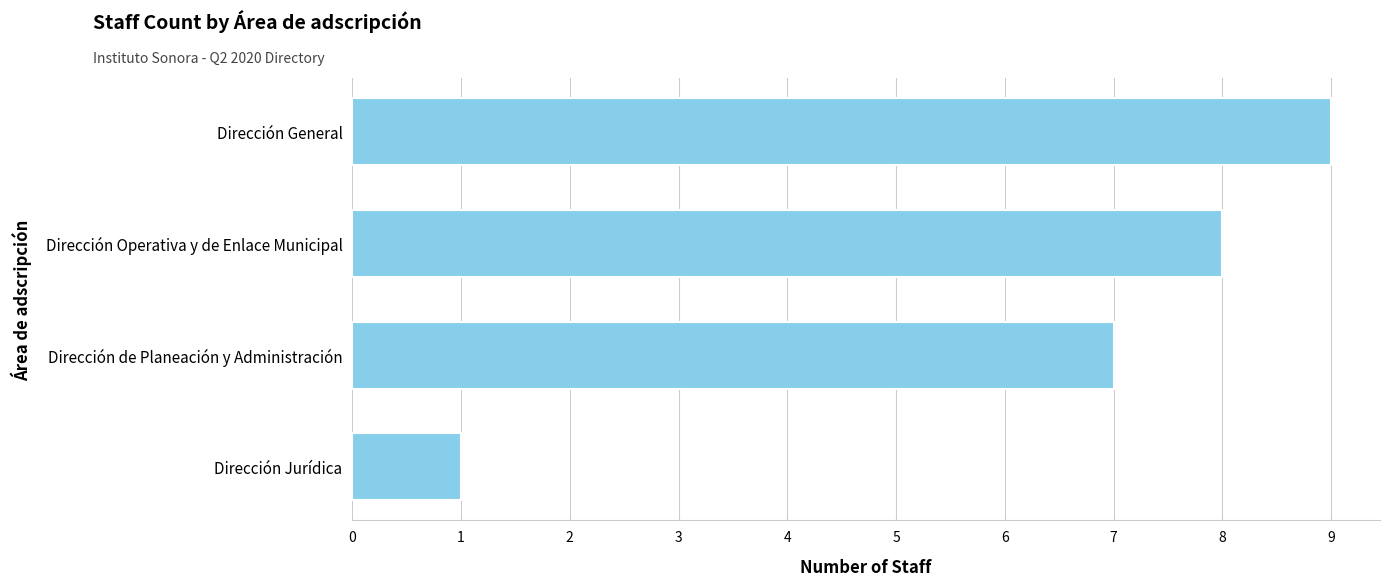

List the labels in order of value, largest first.

Dirección General, Dirección Operativa y de Enlace Municipal, Dirección de Planeación y Administración, Dirección Jurídica